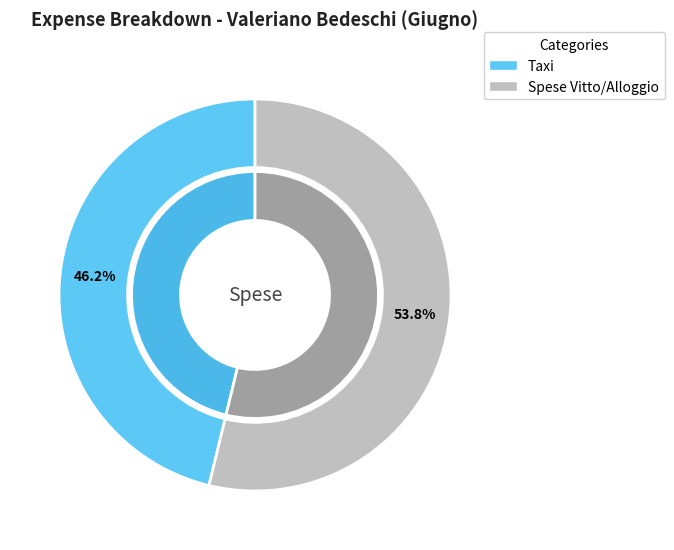

To the nearest percent, what percentage of the pie is Taxi?

46%